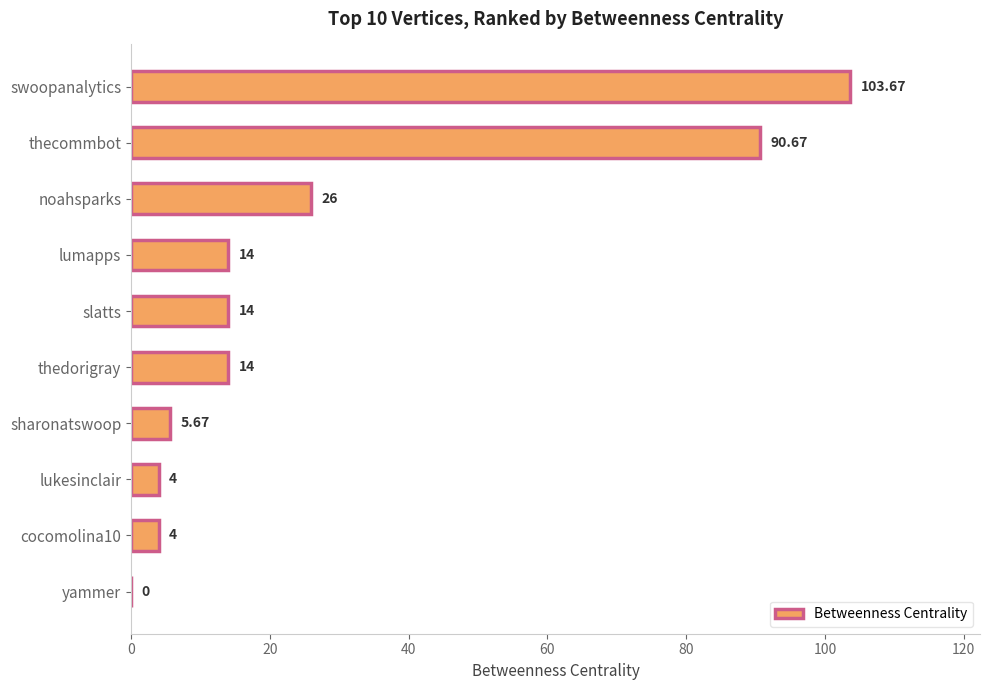

What is the change in value from lukesinclair to yammer?

-4.0